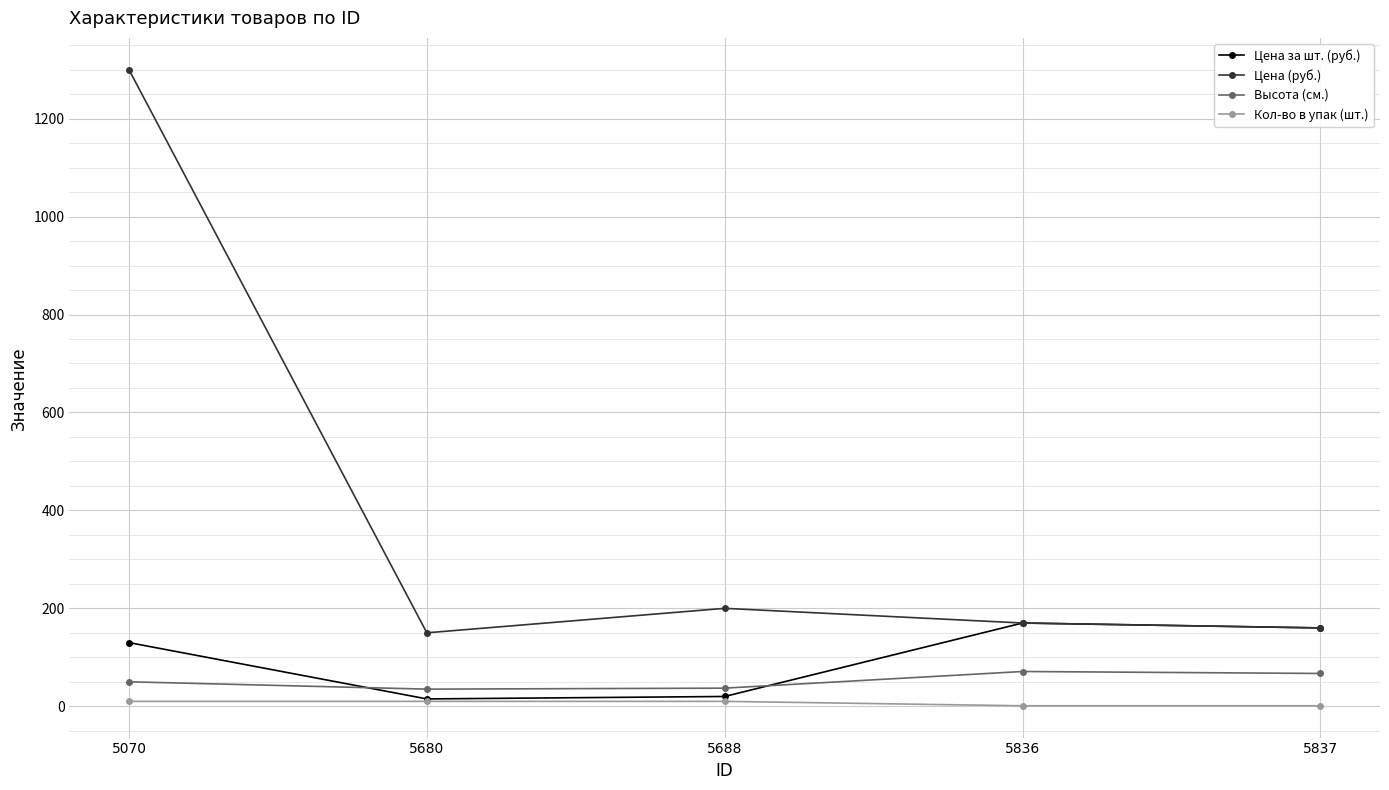

Count the number of data series in this chart.

4